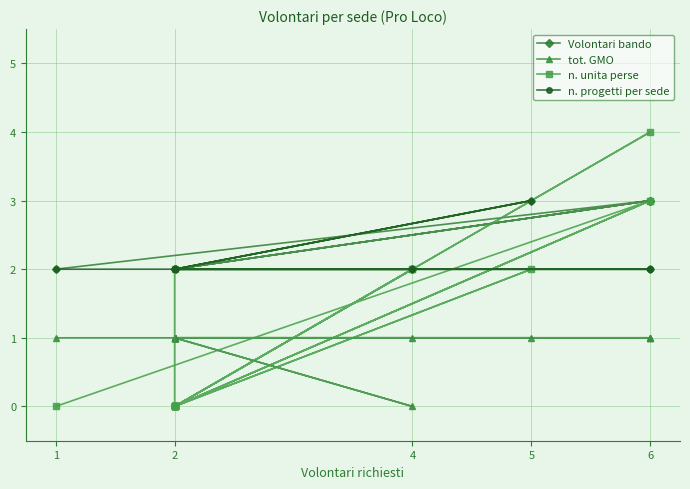

The n. progetti per sede series shows 1 at 2. True or false?

False